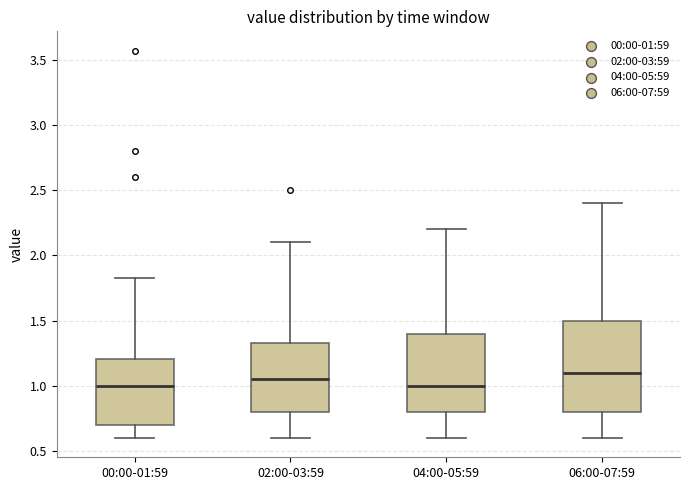

Reading left to right, transcribe this box plot: for each box, give where its median line is, the range the box spans, and where its two whiskers end, as read against the y-axis. The values are not printed on the chart, so give them approximately, as read against the axis.

00:00-01:59: median 1.00, box 0.70 to 1.20, whiskers 0.60 to 1.85
02:00-03:59: median 1.05, box 0.80 to 1.35, whiskers 0.60 to 2.10
04:00-05:59: median 1.00, box 0.80 to 1.40, whiskers 0.60 to 2.20
06:00-07:59: median 1.10, box 0.80 to 1.50, whiskers 0.60 to 2.40